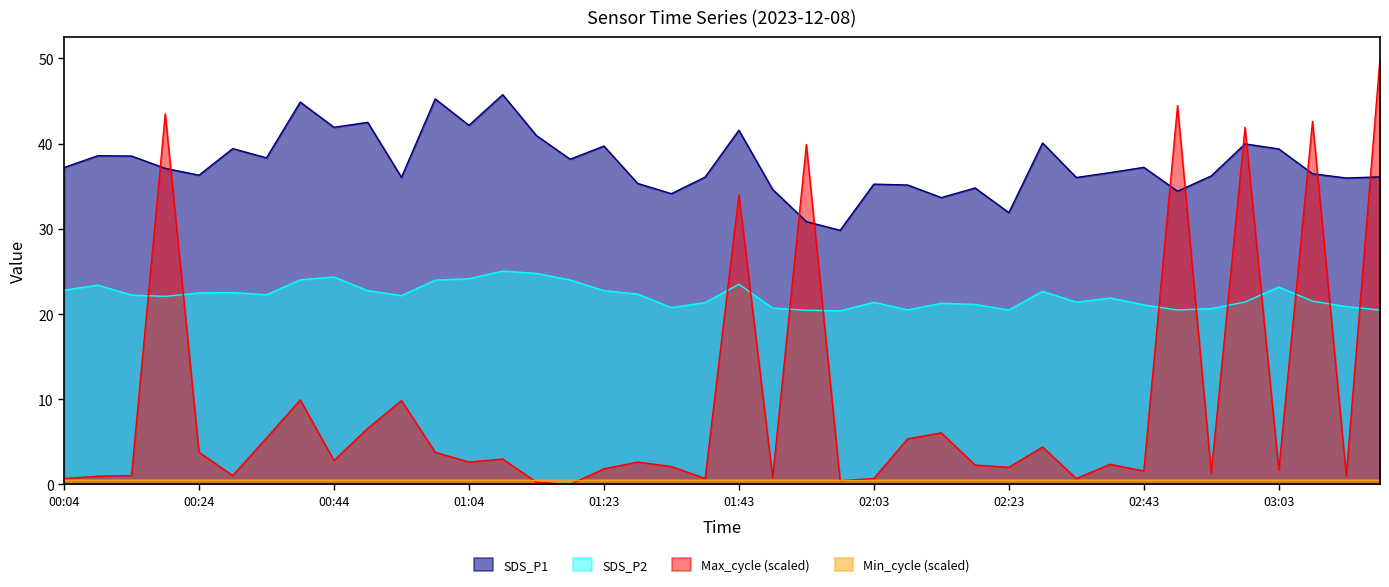

How many lines are shown in the chart?

4